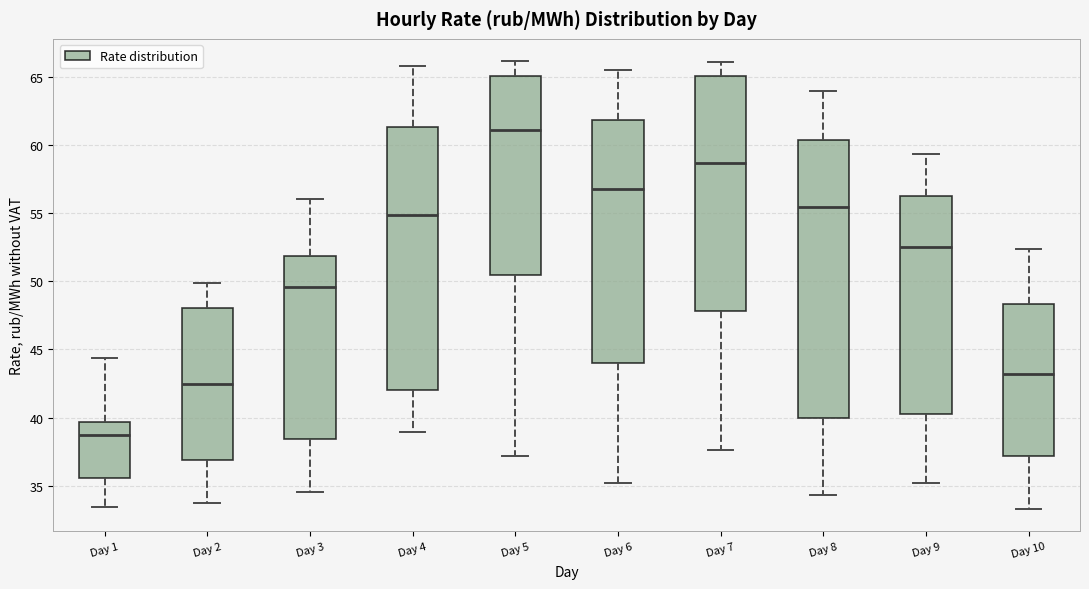

Reading left to right, transcribe this box plot: for each box, give where its median line is, the range the box spans, and where its two whiskers end, as read against the y-axis. The values are not printed on the chart, so give them approximately, as read against the axis.

Day 1: median 38.5, box 35.5 to 39.5, whiskers 33.5 to 44.5
Day 2: median 42.5, box 37.0 to 48.0, whiskers 34.0 to 50.0
Day 3: median 49.5, box 38.5 to 52.0, whiskers 34.5 to 56.0
Day 4: median 55.0, box 42.0 to 61.5, whiskers 39.0 to 66.0
Day 5: median 61.0, box 50.5 to 65.0, whiskers 37.0 to 66.0
Day 6: median 57.0, box 44.0 to 62.0, whiskers 35.0 to 65.5
Day 7: median 58.5, box 48.0 to 65.0, whiskers 37.5 to 66.0
Day 8: median 55.5, box 40.0 to 60.5, whiskers 34.5 to 64.0
Day 9: median 52.5, box 40.5 to 56.5, whiskers 35.0 to 59.5
Day 10: median 43.0, box 37.0 to 48.5, whiskers 33.5 to 52.5